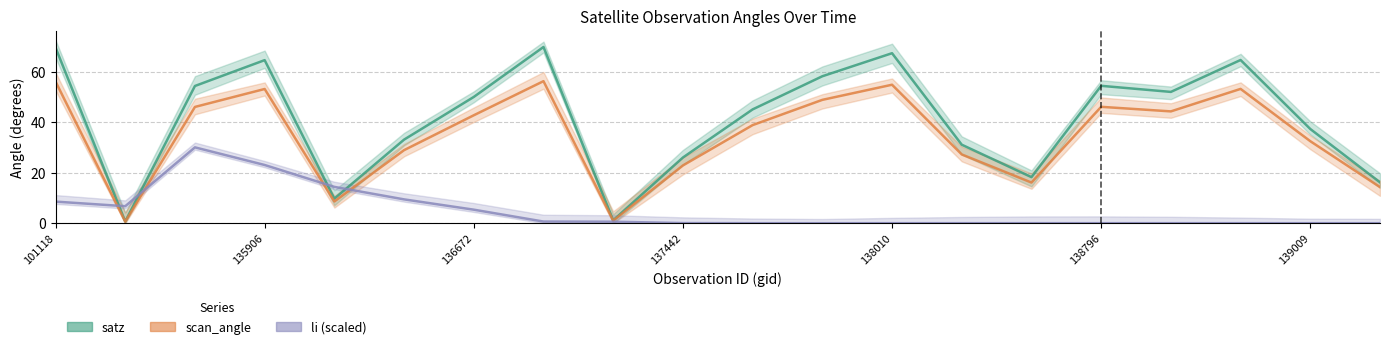

Rank the series by their average value, from lowest to highest.

li, scan_angle, satz